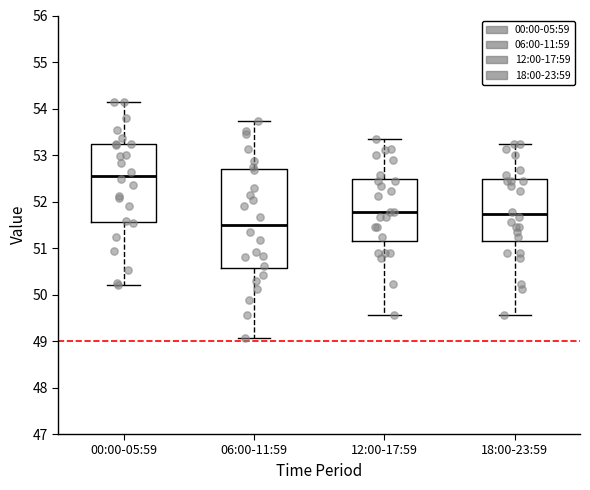

Reading left to right, transcribe this box plot: for each box, give where its median line is, the range the box spans, and where its two whiskers end, as read against the y-axis. The values are not printed on the chart, so give them approximately, as read against the axis.

00:00-05:59: median 52.6, box 51.6 to 53.2, whiskers 50.2 to 54.1
06:00-11:59: median 51.5, box 50.6 to 52.7, whiskers 49.1 to 53.7
12:00-17:59: median 51.8, box 51.1 to 52.5, whiskers 49.6 to 53.3
18:00-23:59: median 51.7, box 51.1 to 52.5, whiskers 49.6 to 53.2